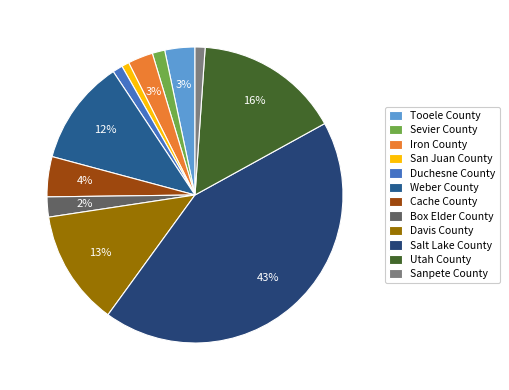

To the nearest percent, what percentage of the pie is San Juan County?

1%